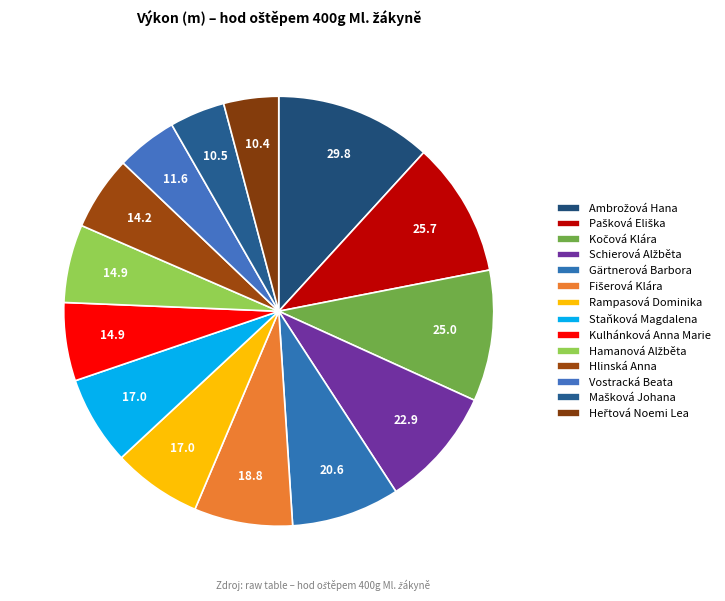

How many slices are in this pie chart?

14